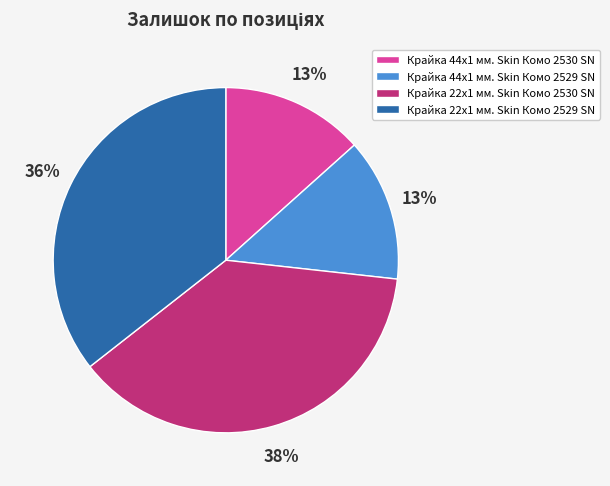

Do Крайка 22x1 мм. Skin Комо 2529 SN and Крайка 44x1 мм. Skin Комо 2529 SN together represent more than half of the pie?

No